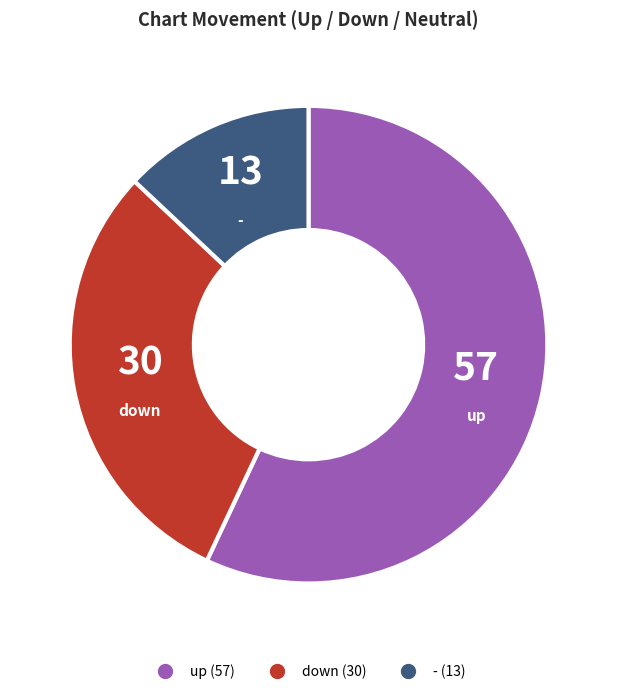

Rank the categories by value from lowest to highest.

-, down, up